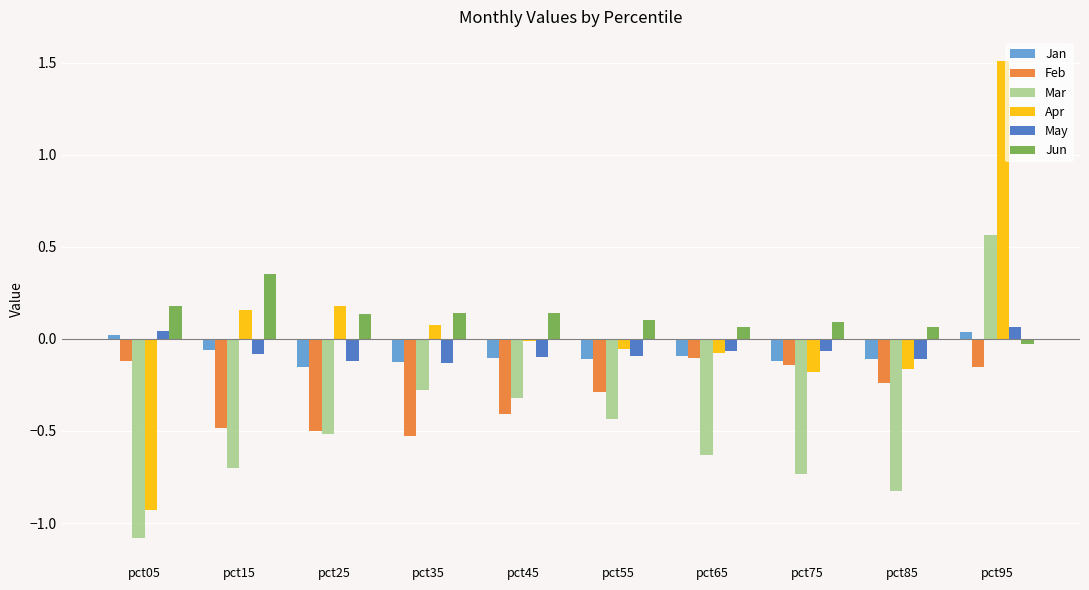

Is the value of May at pct35 greater than the value of Jun at pct05?

No